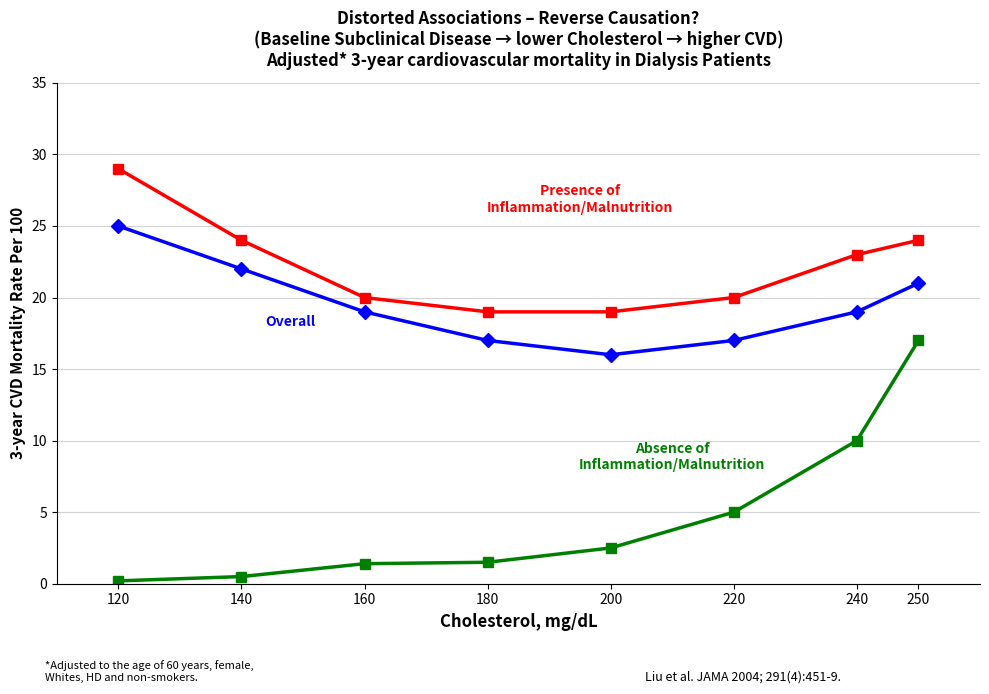

What is the difference between the highest and lowest values at 240?

13.0